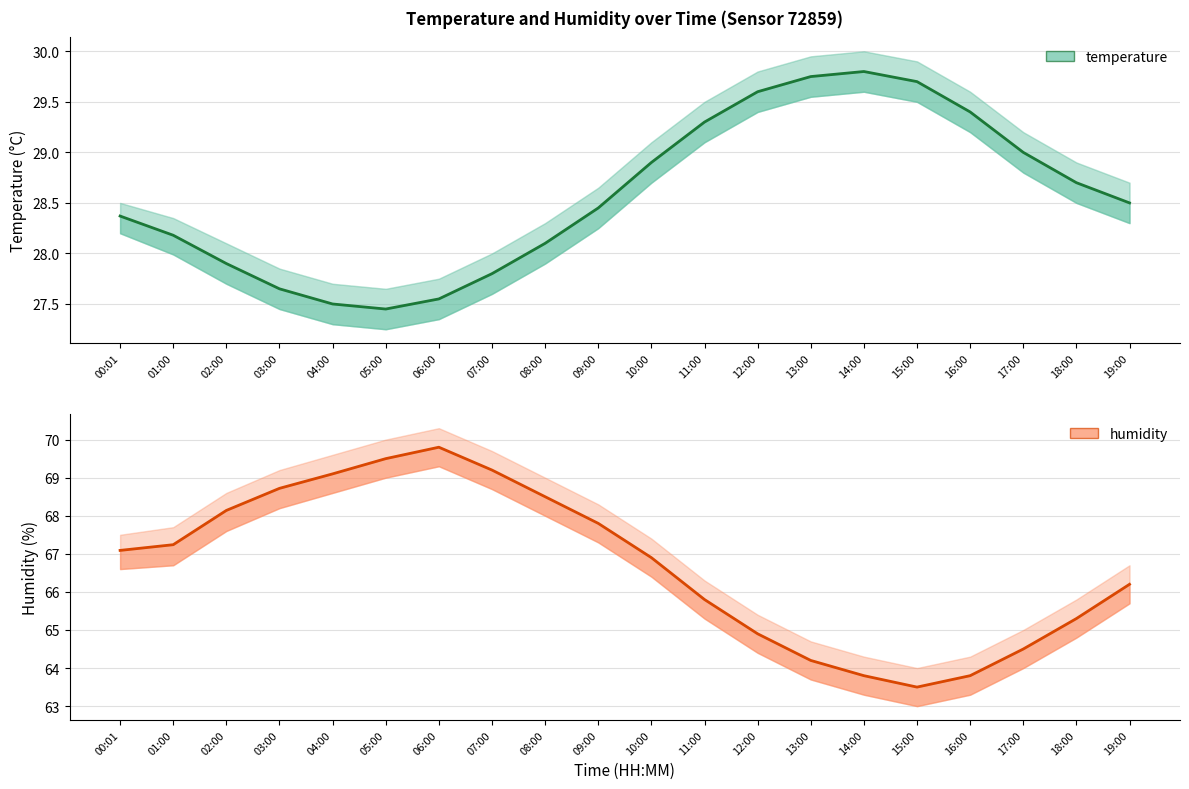

True or false: temperature and humidity intersect in this chart.

False